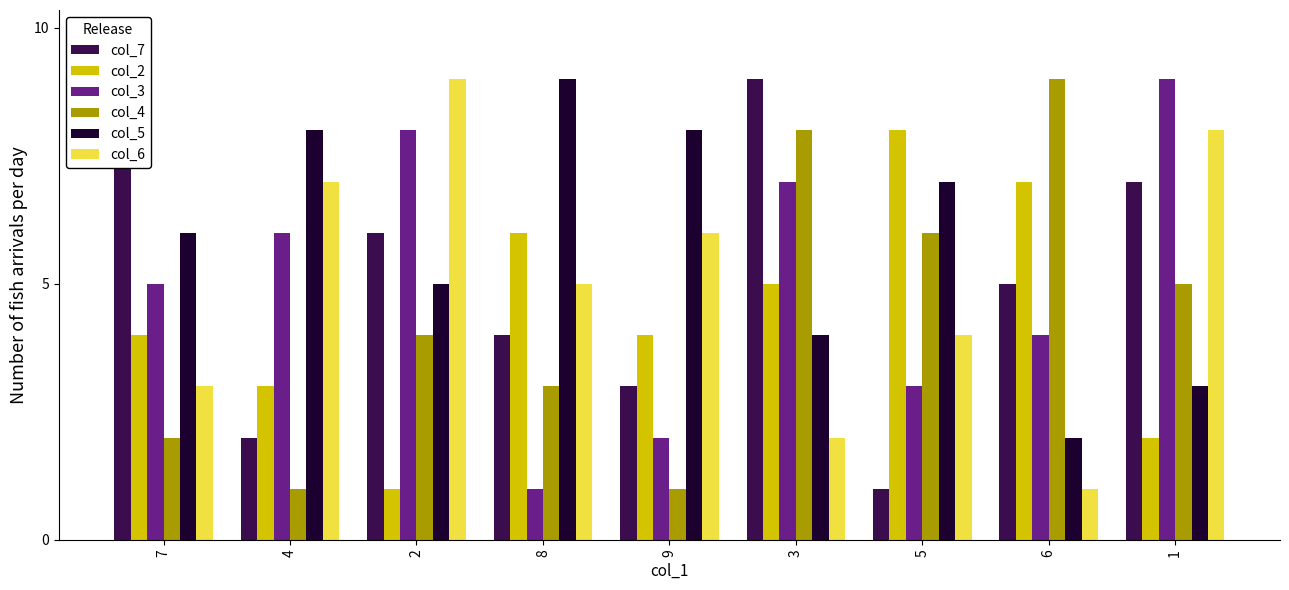

What is the difference between the col_3 values at 6 and 4?

2